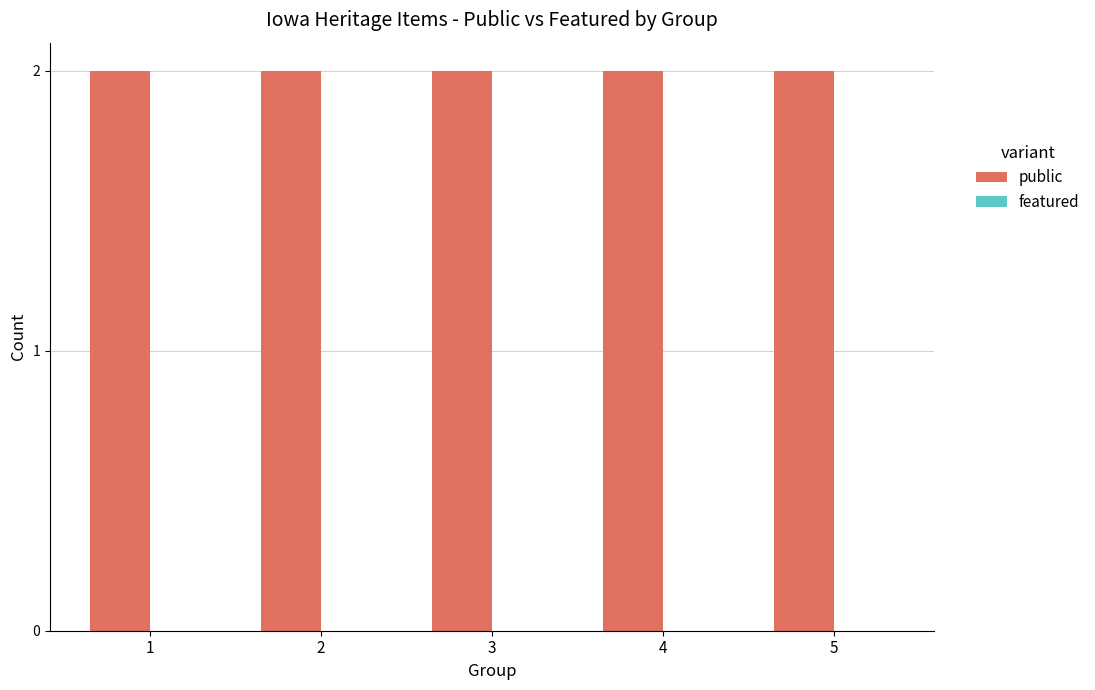

How many bars are there in total?

10